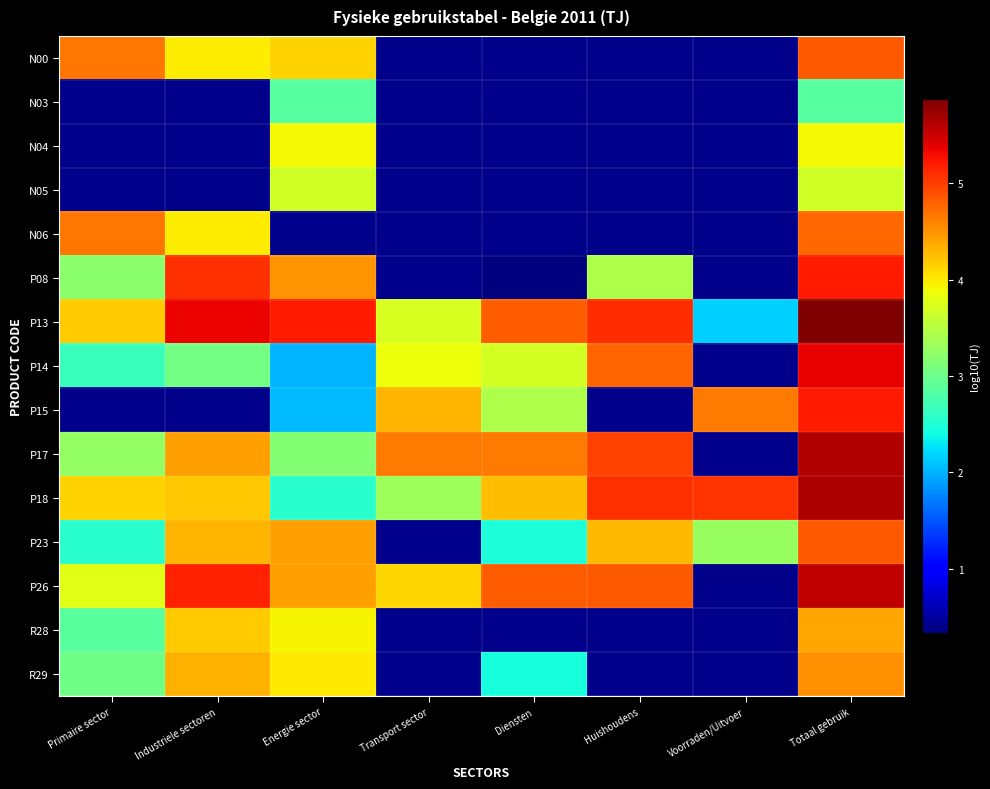

Is it true that P26 equals 6.6 at Primaire sector?

False